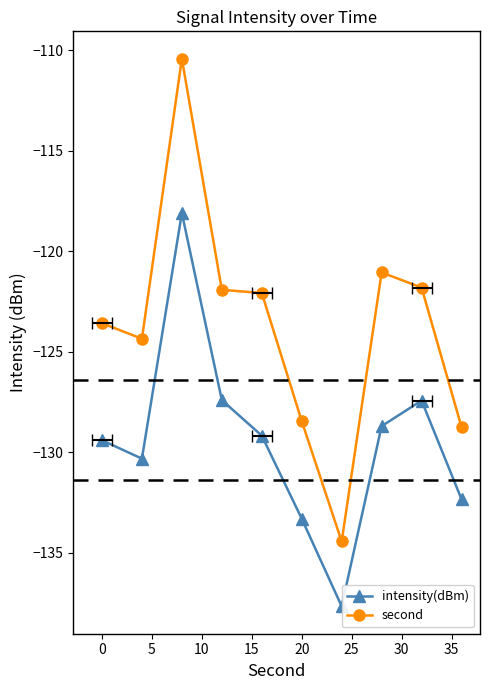

At 35, list the series in order from smallest to largest.

intensity(dBm), second